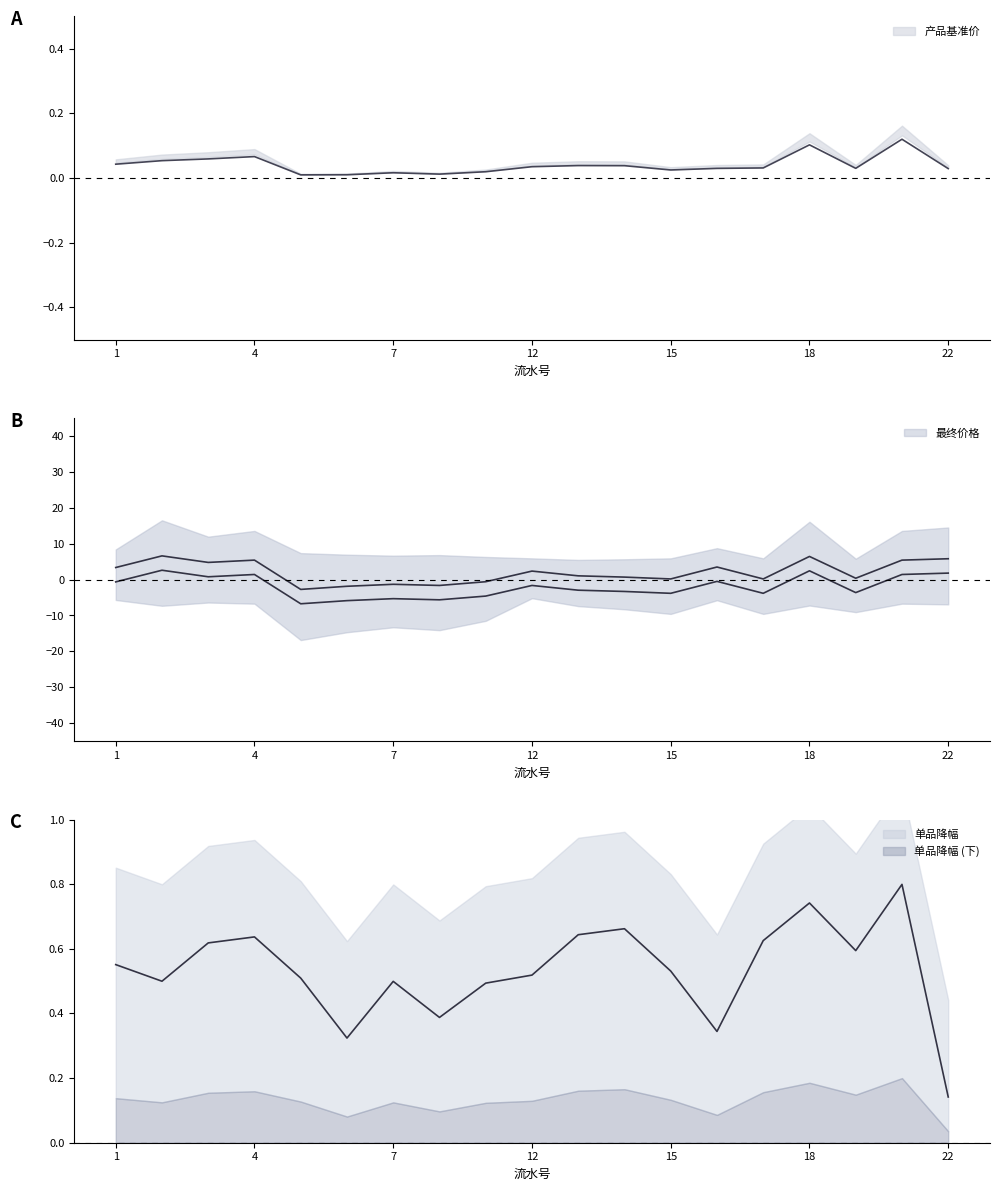

What is the value of the 最终价格 point at the 11th from the left?

1.0